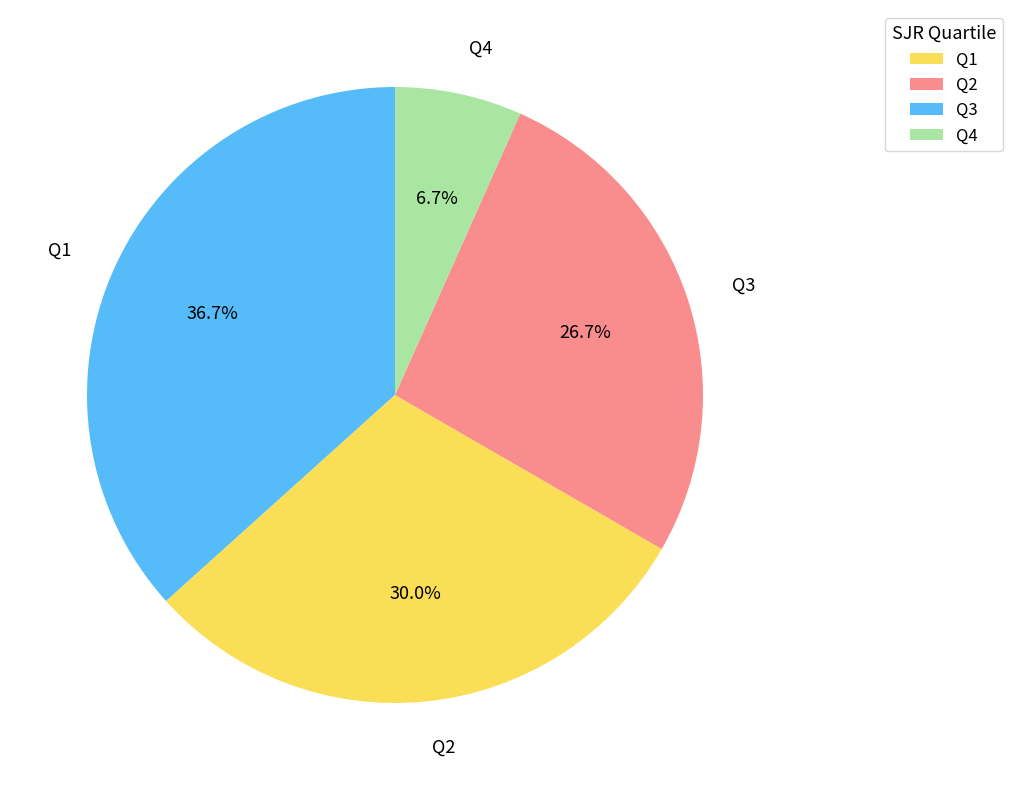

Rank the categories by value from highest to lowest.

Q1, Q2, Q3, Q4